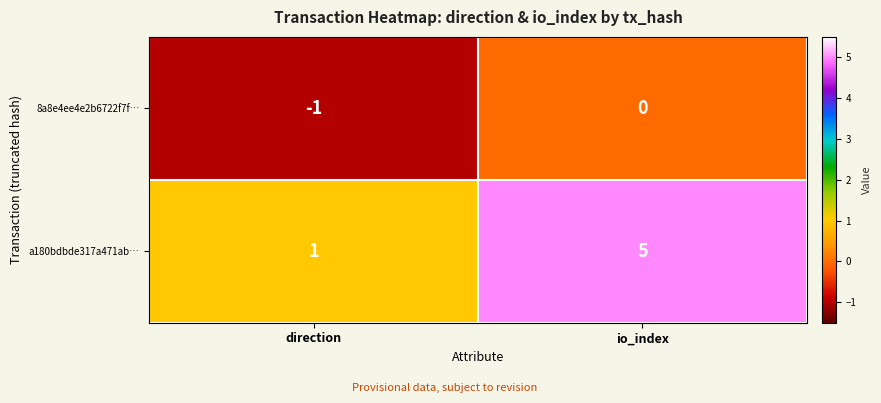

Reading right to left, what are all the values shown in this chart?

8a8e4ee4e2b6722f7f…: io_index=0	direction=-1
a180bdbde317a471ab…: io_index=5	direction=1